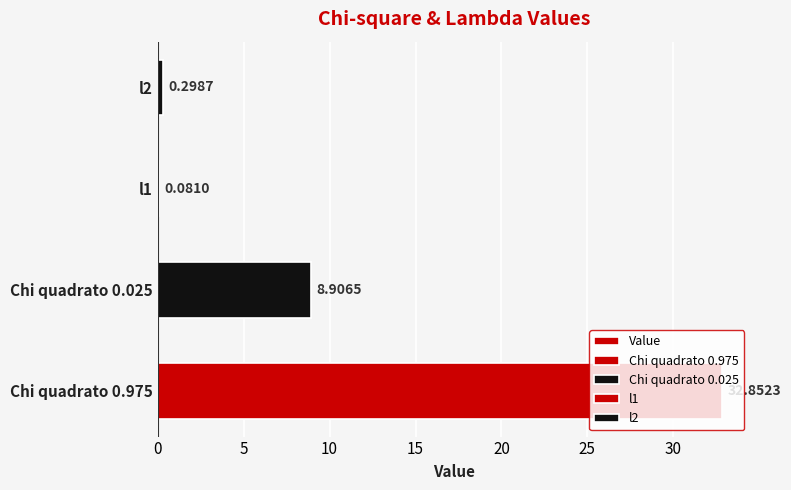

What is the value of the 2nd bar from the left?

8.9